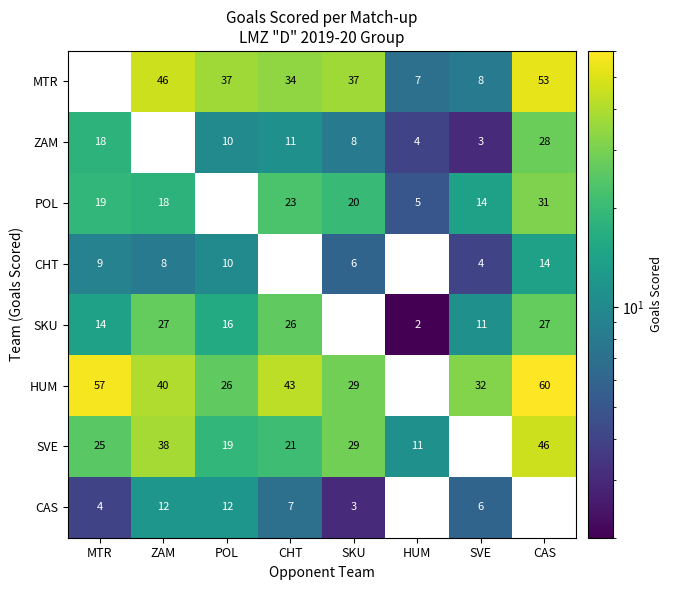

At how many categories does at least one series exceed 1?

8